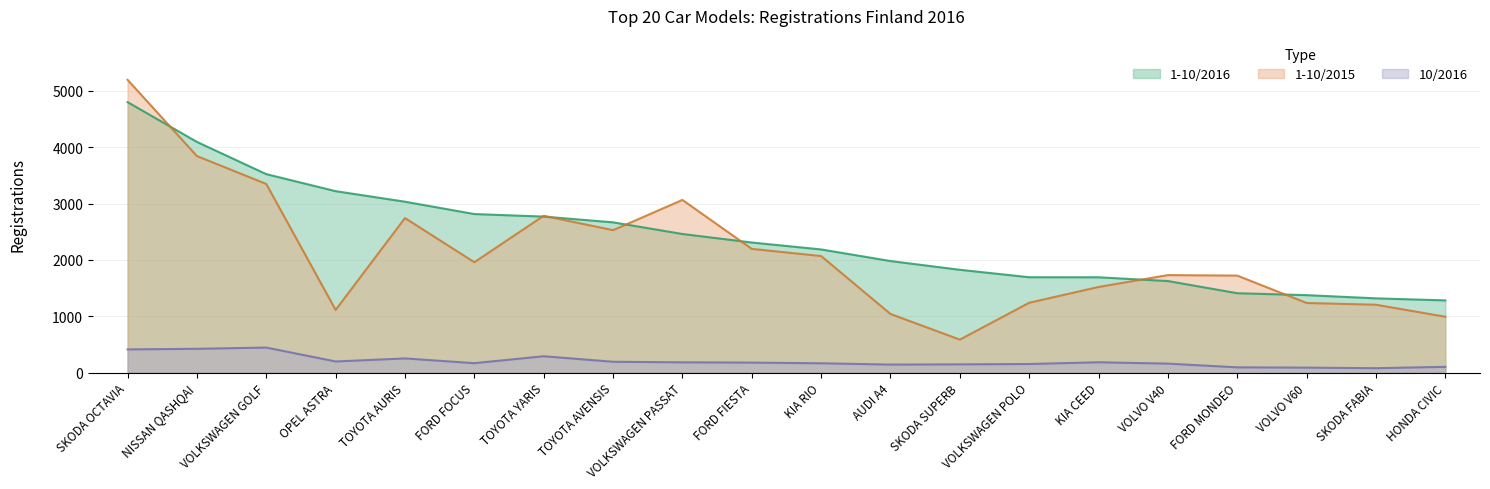

What is the label of the 4th point from the right?

FORD MONDEO